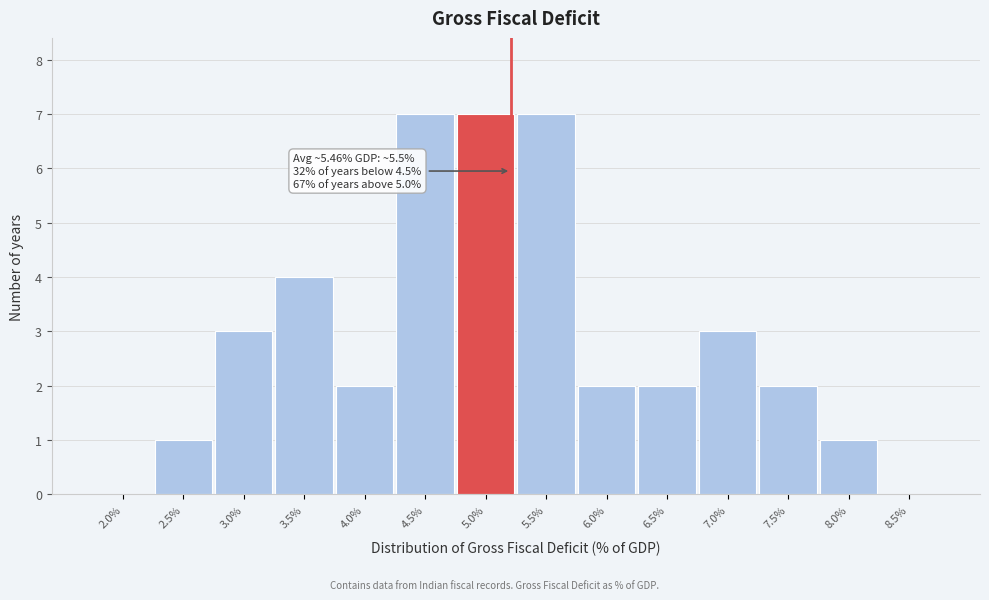

Reading right to left, what are all the values shown in this chart?

8.5%=0	8.0%=1	7.5%=2	7.0%=3	6.5%=2	6.0%=2	5.5%=7	5.0%=7	4.5%=7	4.0%=2	3.5%=4	3.0%=3	2.5%=1	2.0%=0